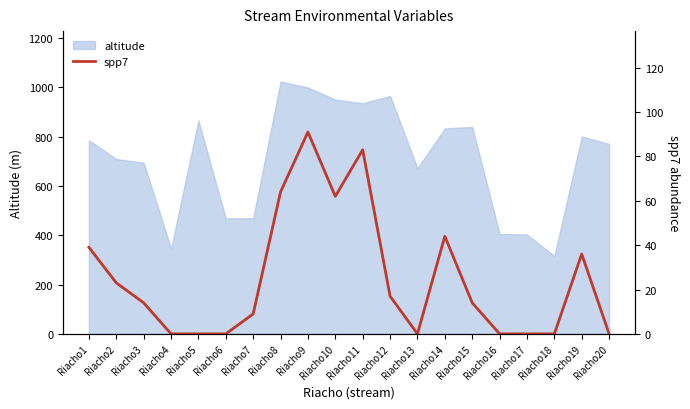

The value of altitude at Riacho3 is 1057. True or false?

False